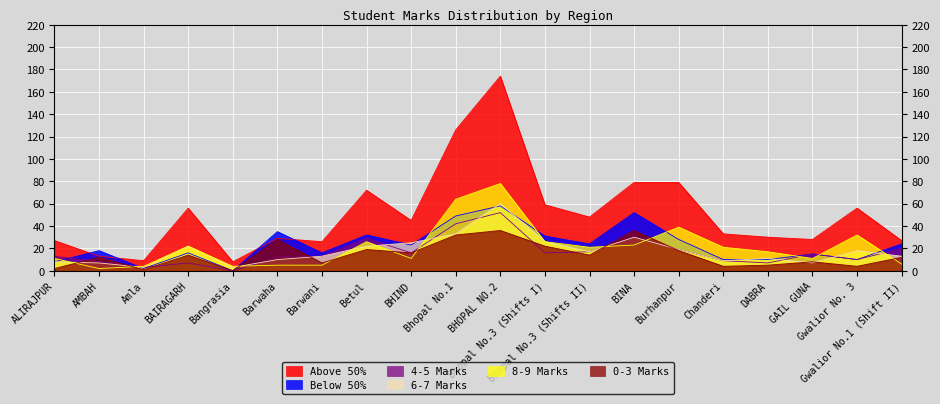

Where is the first local maximum for 8-9 Marks?

BAIRAGARH